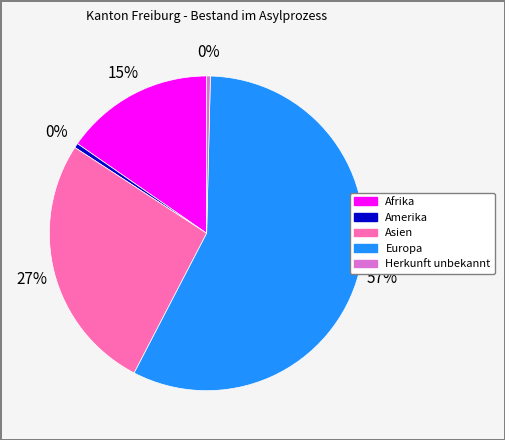

Does any single category account for the majority?

Yes